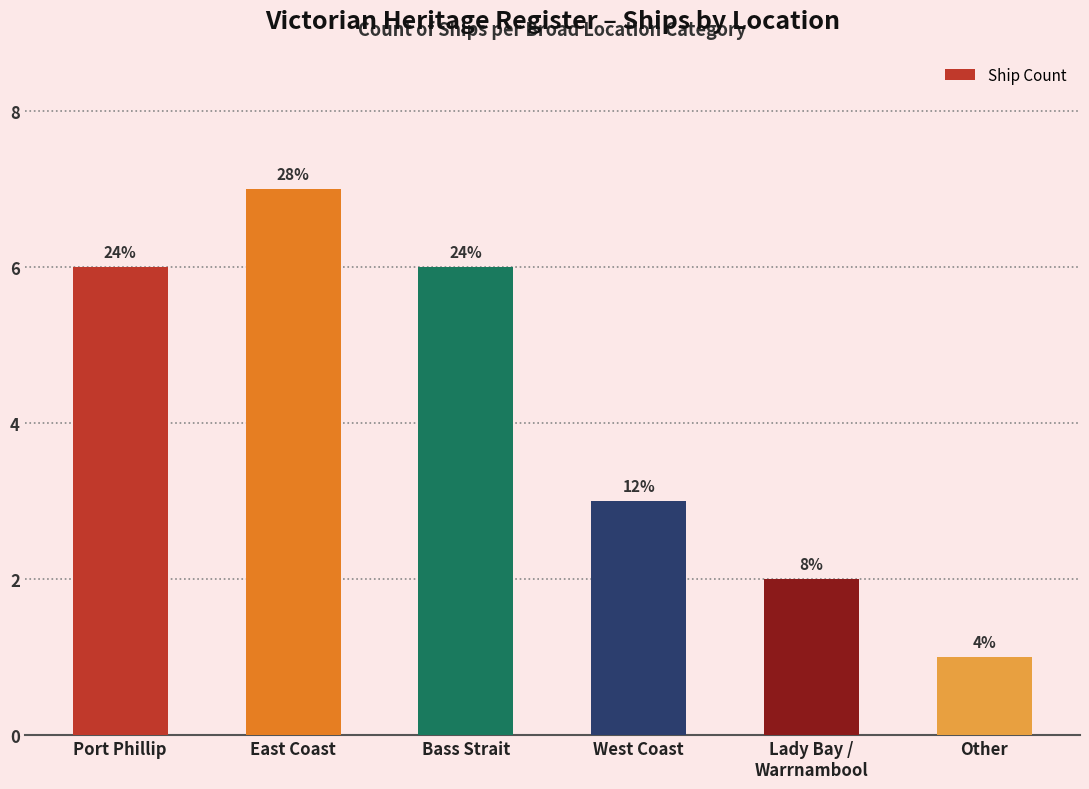

What is the sum of the values at East Coast and Port Phillip?

13